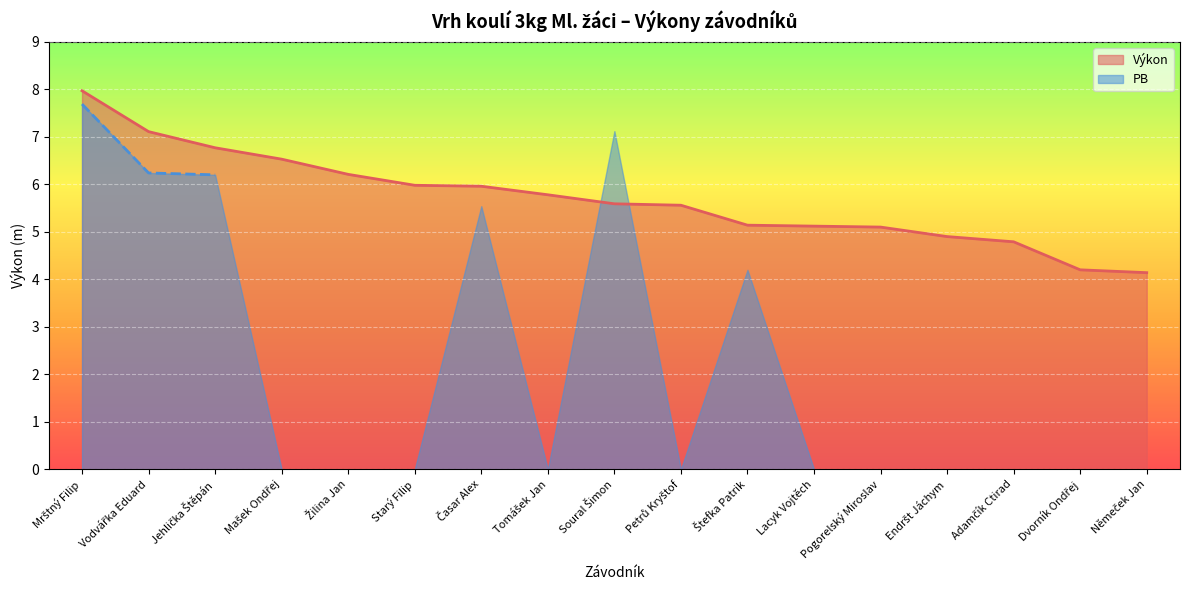

What position from the right is Petrů Kryštof?

8